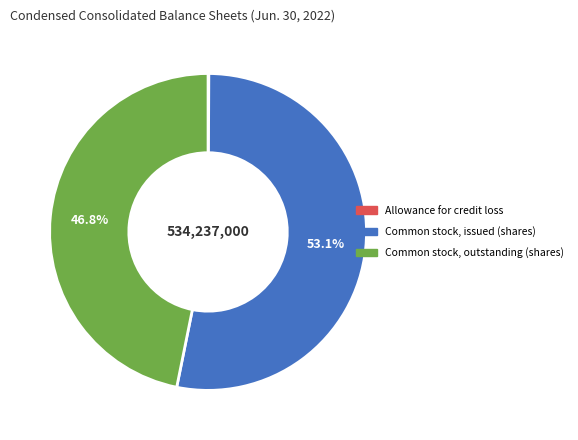

Is the sum of Common stock, issued (shares) and Common stock, outstanding (shares) greater than half?

Yes